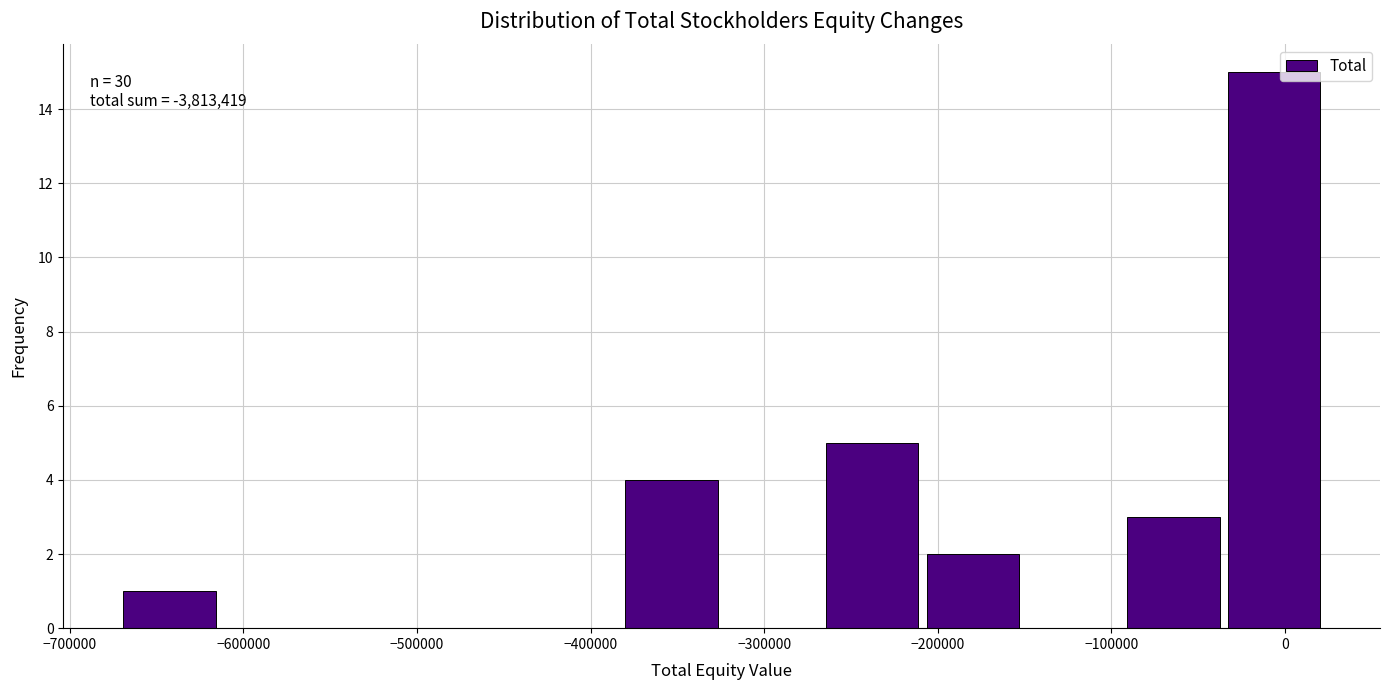

Over which range of the x-axis is the bar tallest?

-40000 to 20000